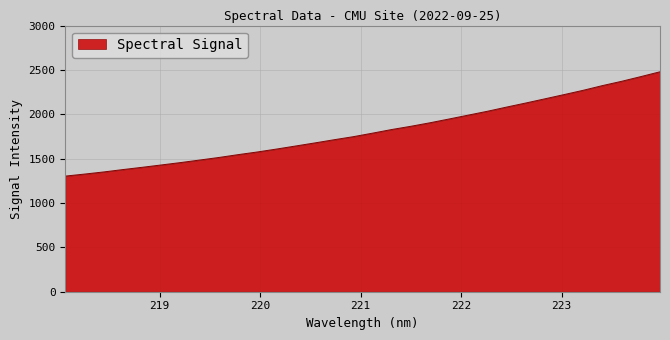

What is the maximum value shown in the chart?

2479.2